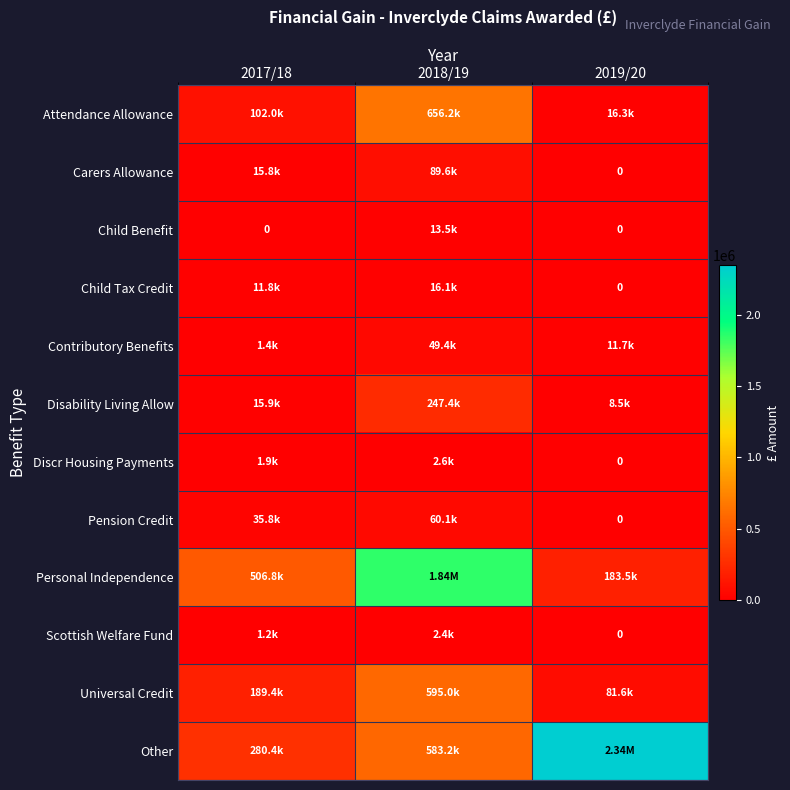

Which label corresponds to the largest value in the chart?

2019/20